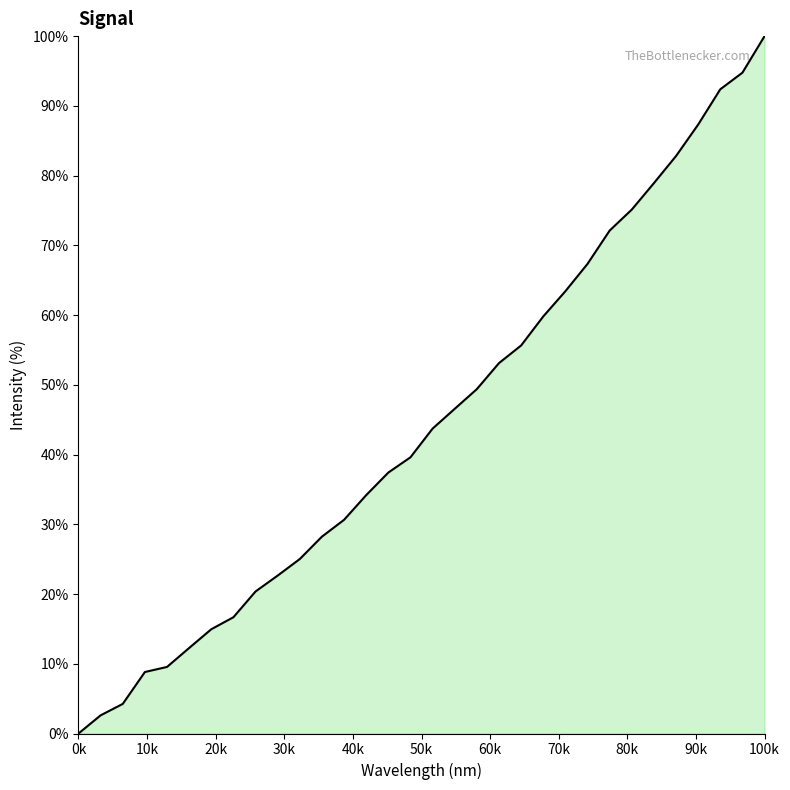

Count the number of categories in the chart.

32